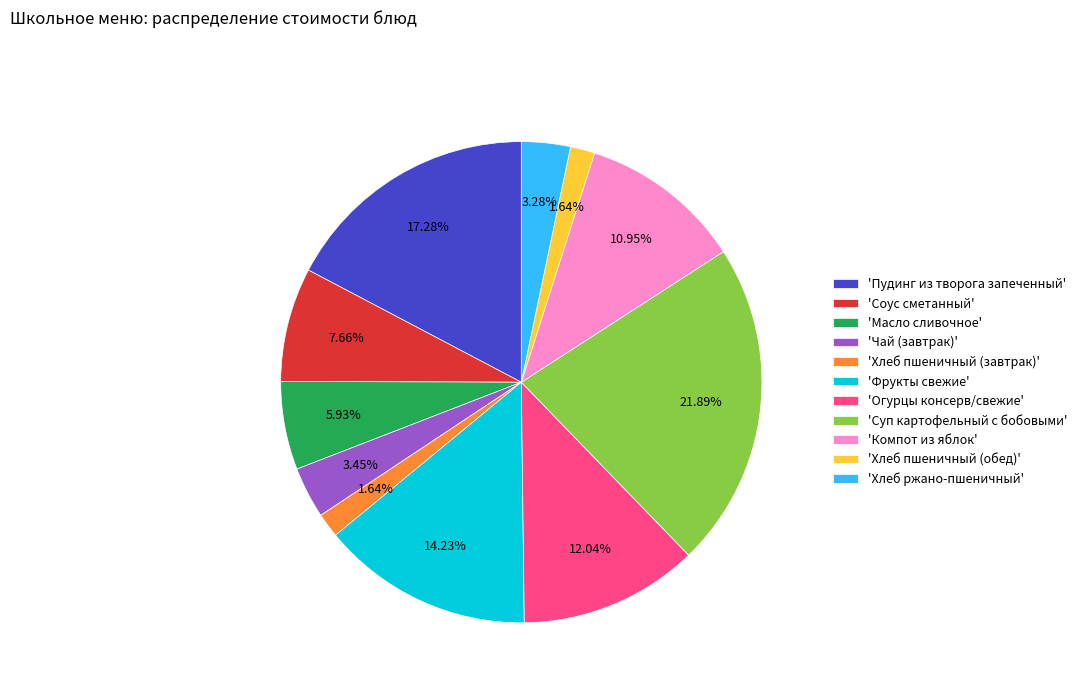

What is the largest slice in the pie chart?

'Суп картофельный с бобовыми'